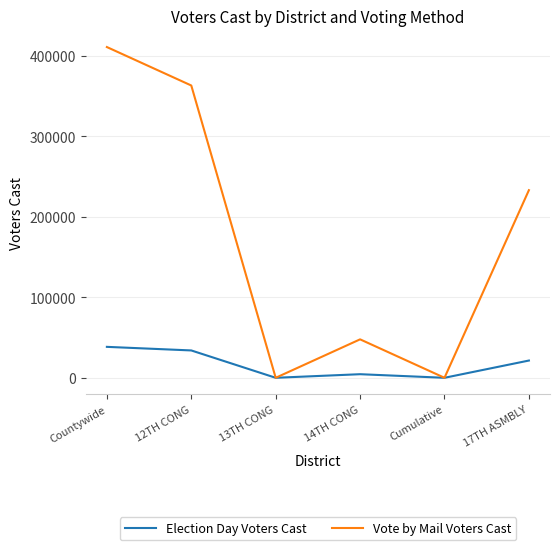

What is the sum of all Vote by Mail Voters Cast values?

1054962